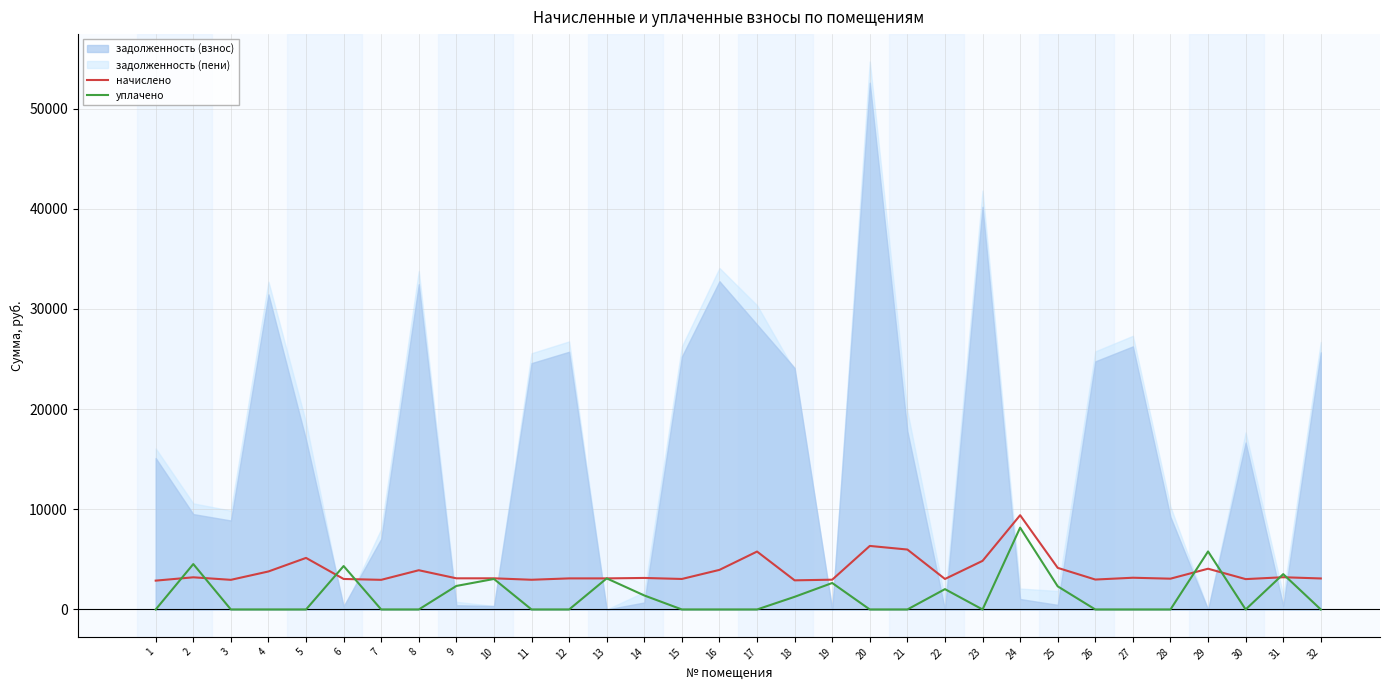

How many intersections are there between начислено and уплачено?

10